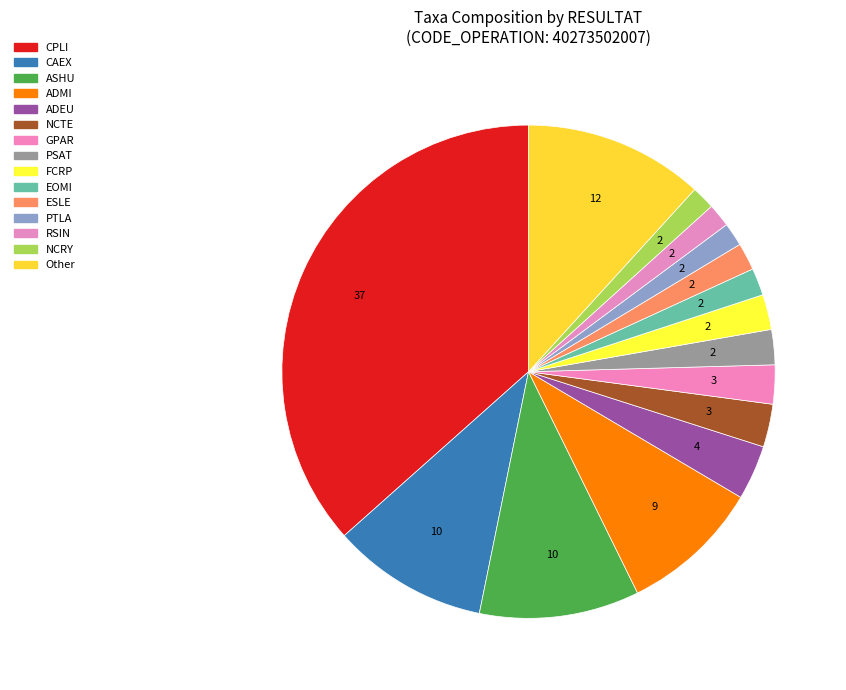

To the nearest percent, what percentage of the pie is ADMI?

9%